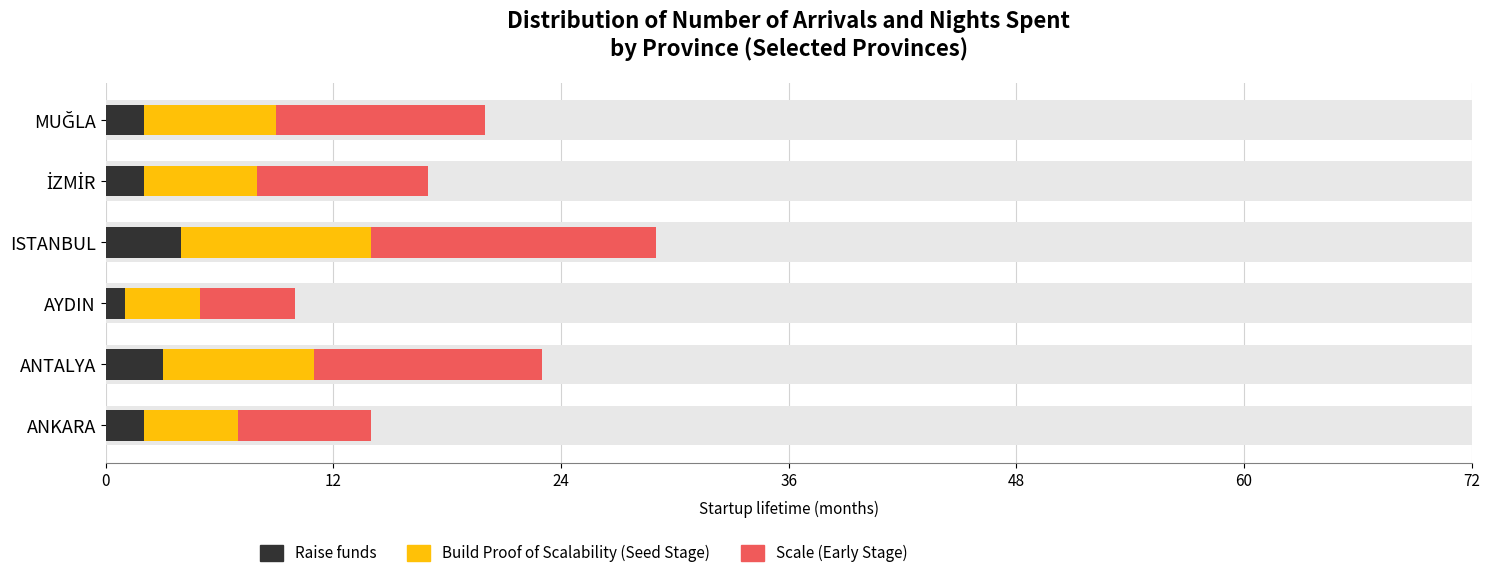

What is the greatest value displayed?

15